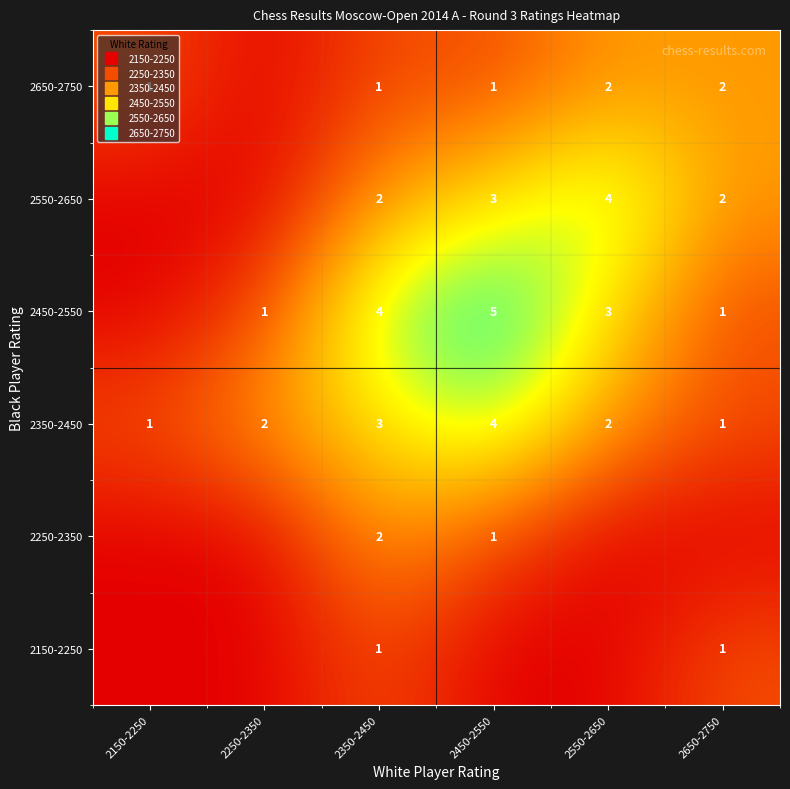

What is the sum of all 2650-2750 values?

7